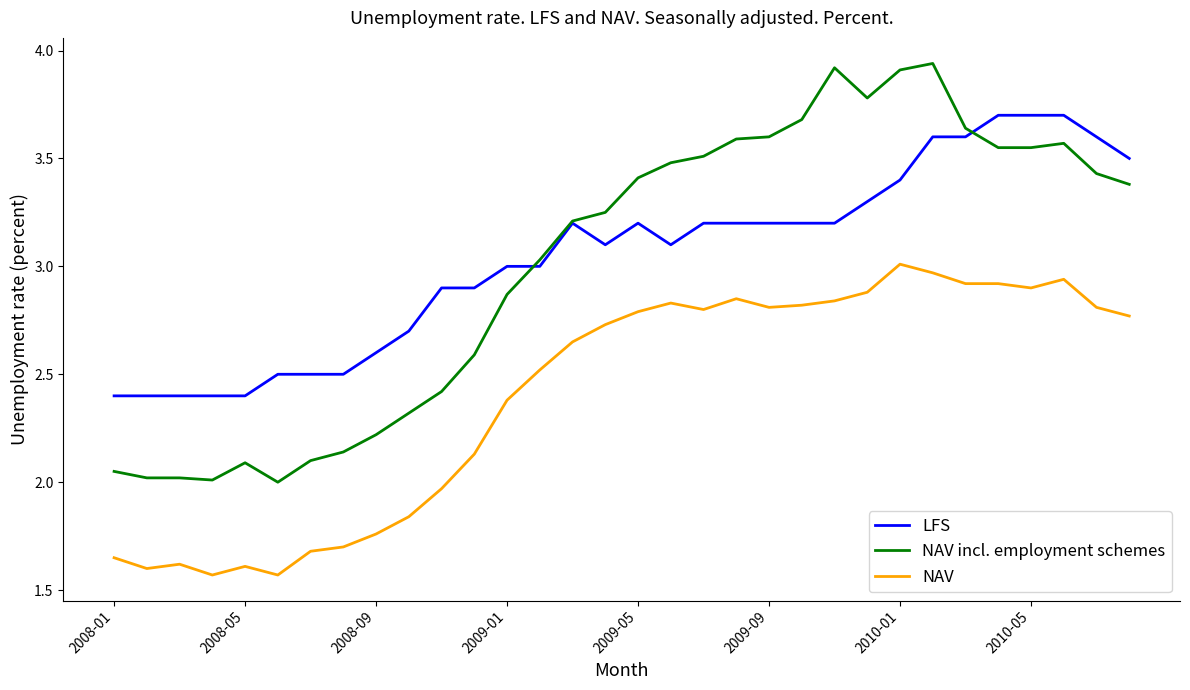

Which series has the largest total across all categories?

LFS